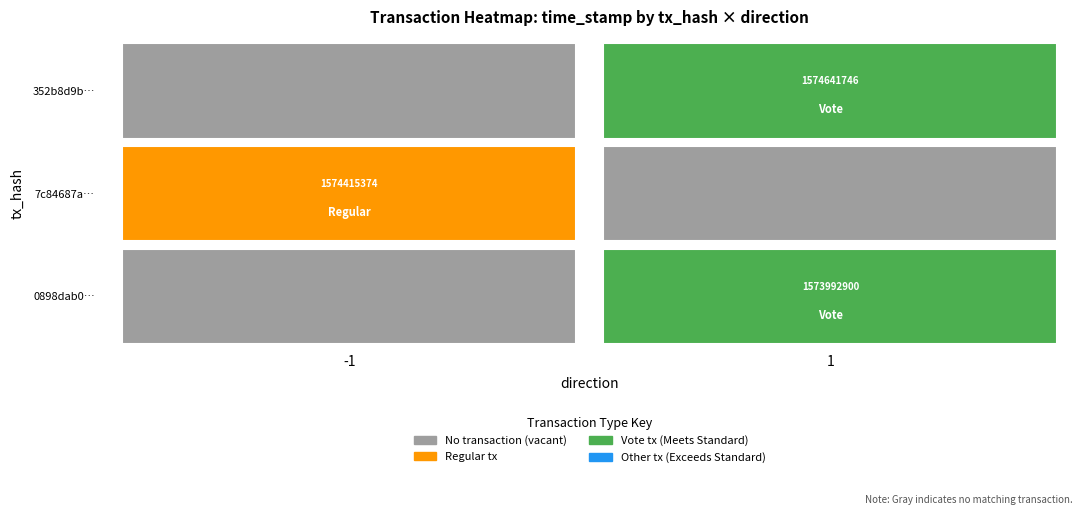

What is the sum of the -1 values at 1 and 0?

1574415374